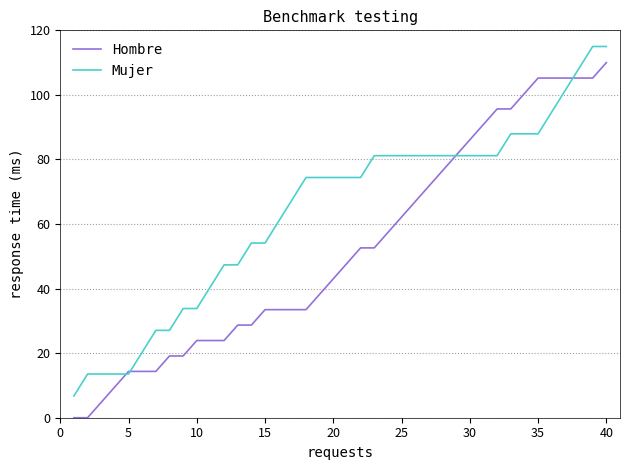

Which series has the largest range (max minus min)?

Hombre